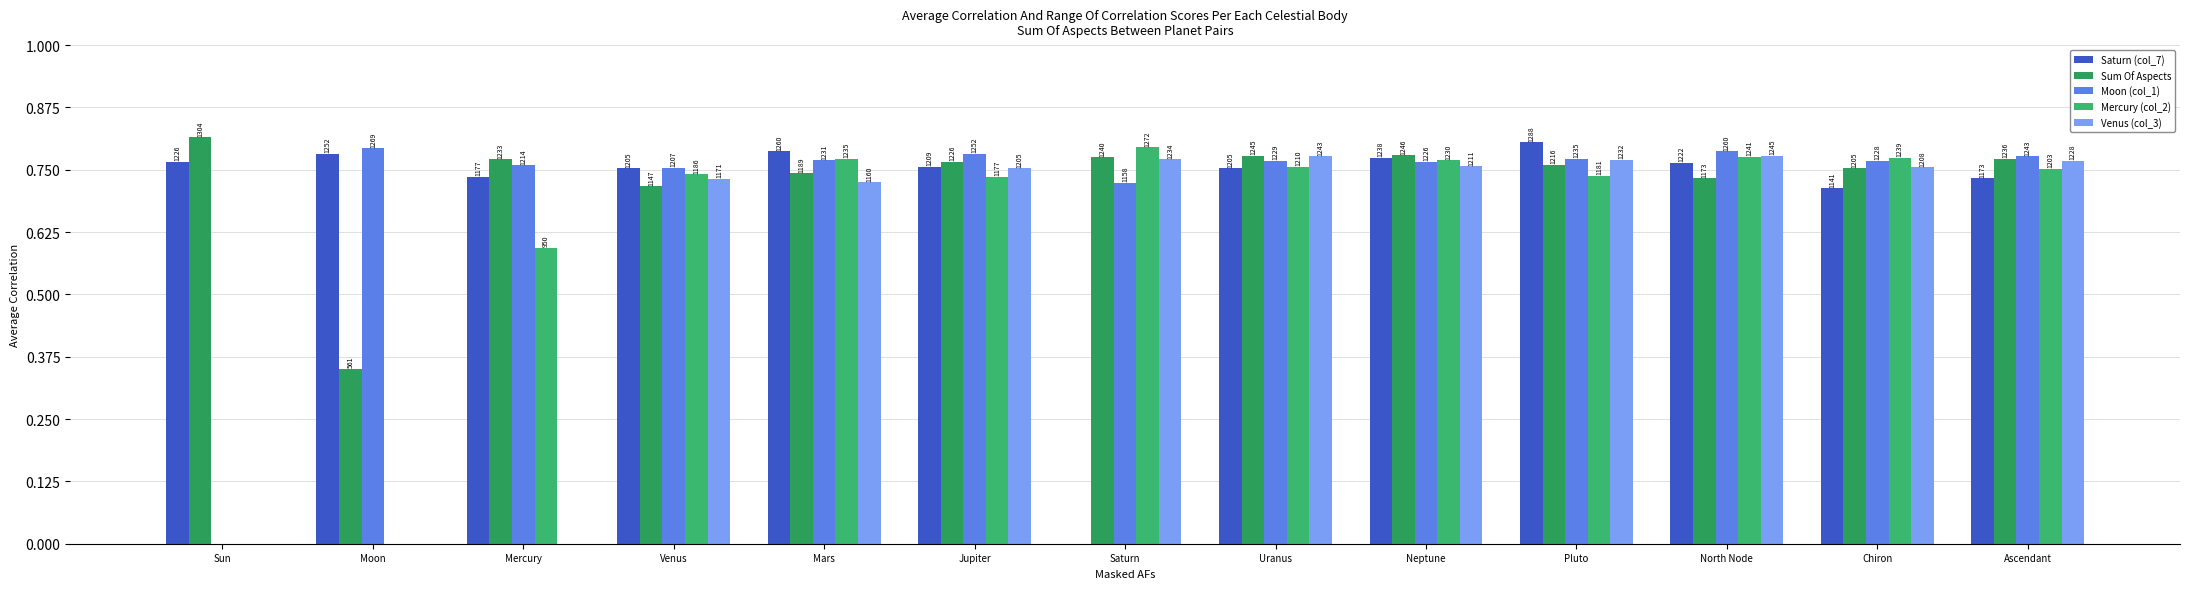

Are the bars grouped side by side (vs. stacked)?

Yes